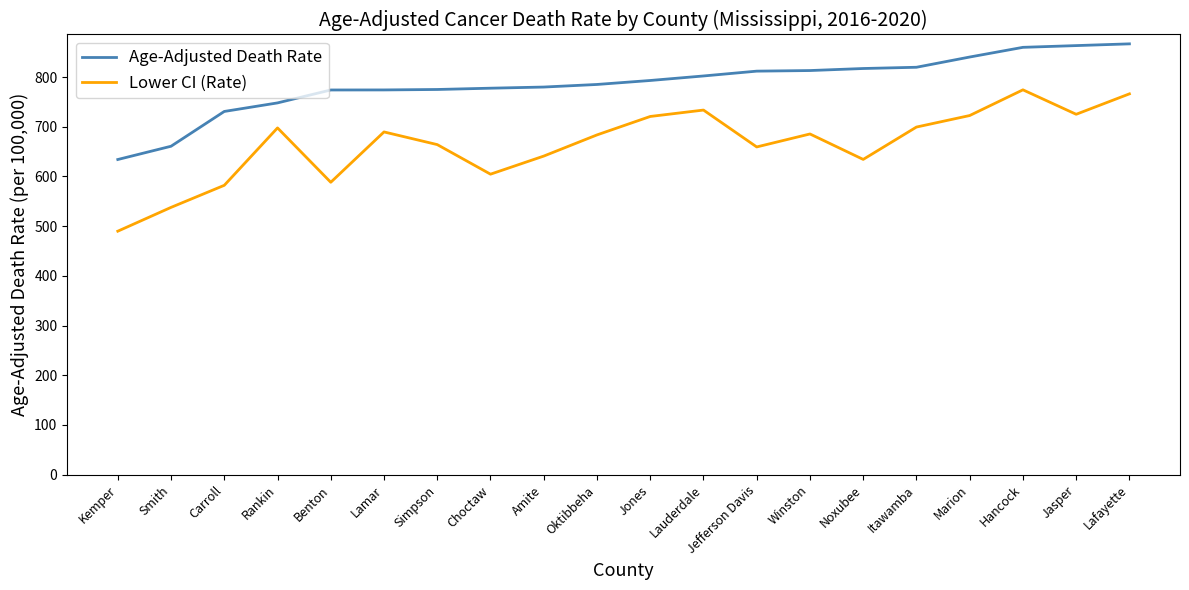

List the series in order of their overall mean, lowest first.

Lower CI (Rate), Age-Adjusted Death Rate